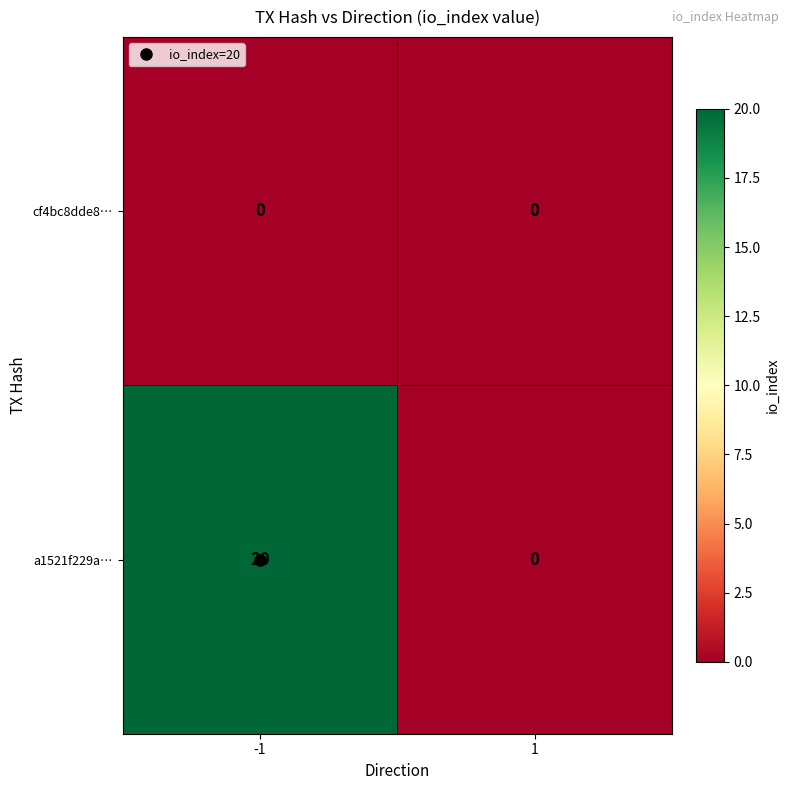

Rank the series by their maximum value, from lowest to highest.

cf4bc8dde8…, a1521f229a…